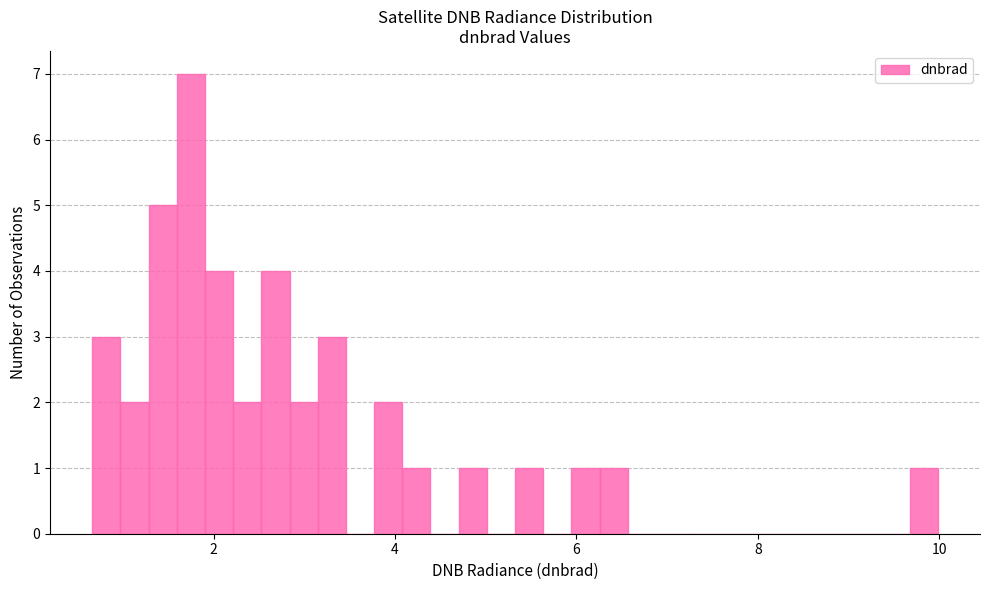

Around what value on the x-axis is the tallest bar? Give the approximate position of its centre, as read against the axis.

1.8